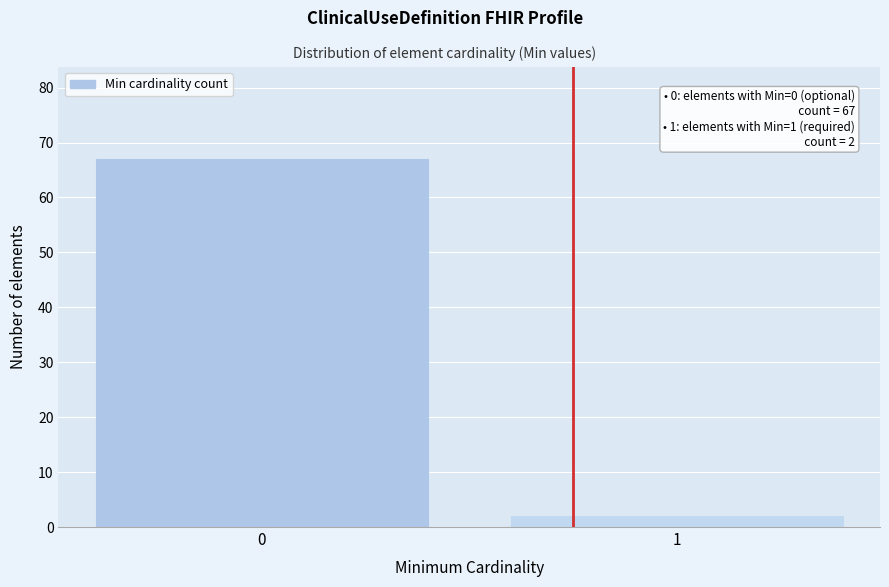

Reading left to right, transcribe all the data shown in this chart.

67	2